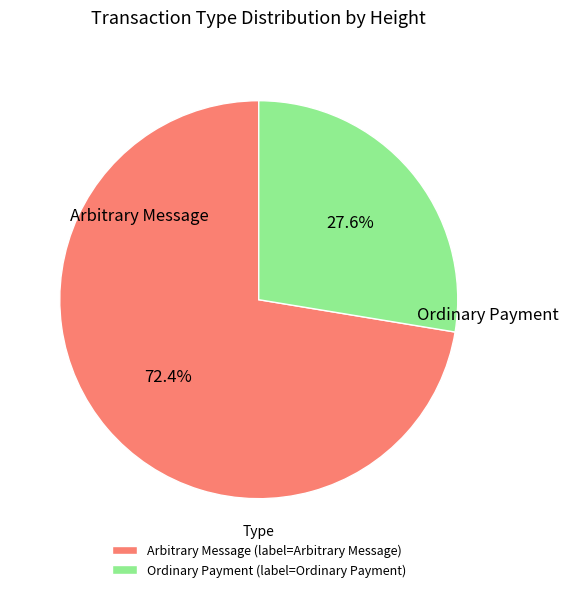

Is it true that Arbitrary Message is 63% of the pie?

False